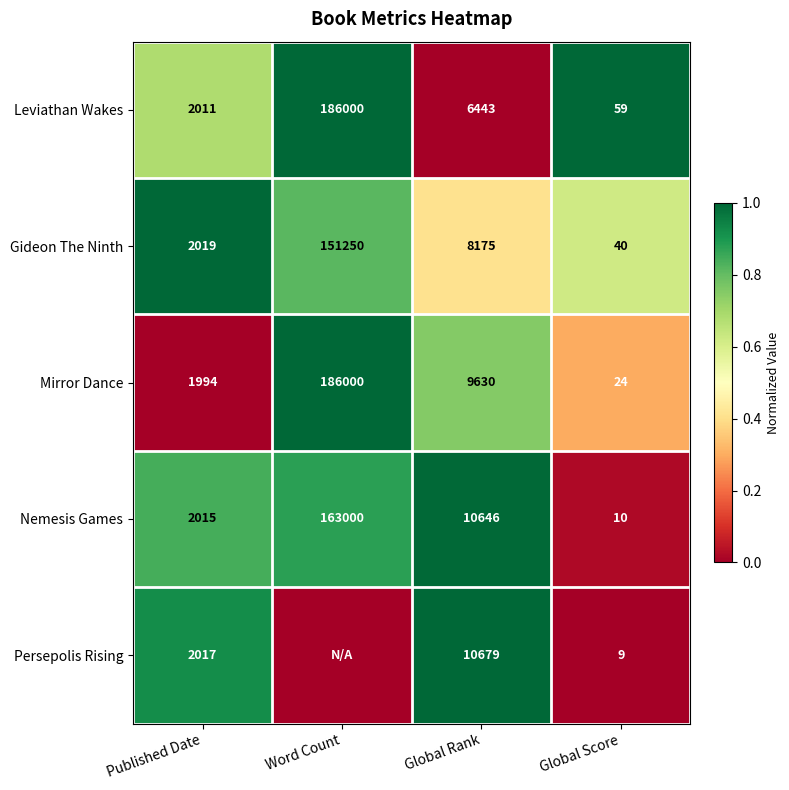

Rank the series at Global Score from highest to lowest value.

Leviathan Wakes, Gideon The Ninth, Mirror Dance, Nemesis Games, Persepolis Rising